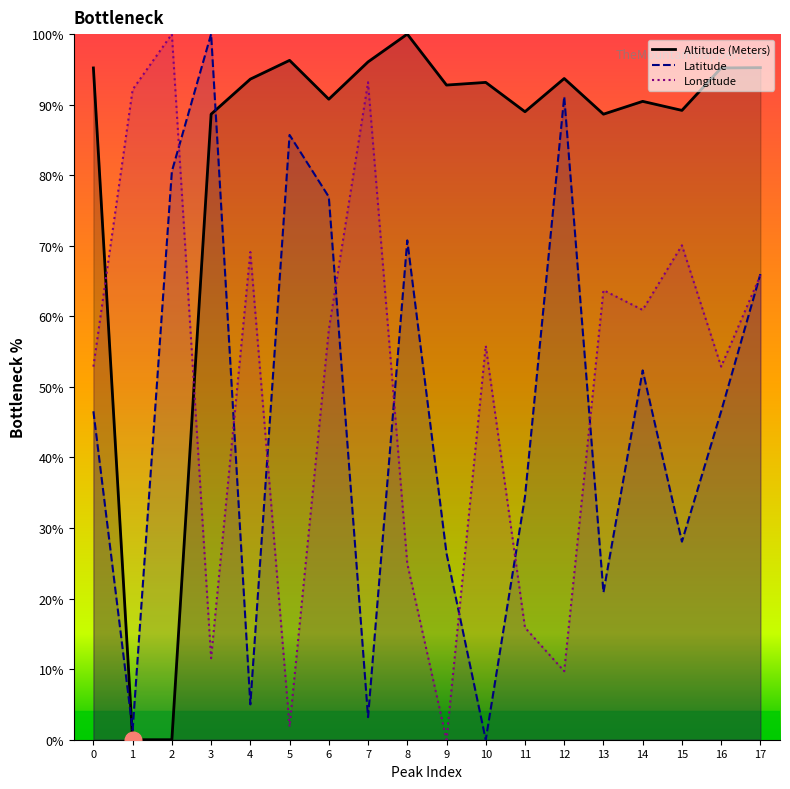

Reading right to left, transcribe all the data shown in this chart.

Altitude (Meters): 17=95.2	16=95.2	15=89.2	14=90.5	13=88.7	12=93.7	11=89.0	10=93.2	9=92.8	8=100.0	7=96.1	6=90.8	5=96.3	4=93.6	3=88.7	2=0.0	1=0.0	0=95.2
Latitude: 17=66.0	16=46.5	15=28.1	14=52.3	13=20.9	12=91.1	11=34.4	10=0.0	9=26.4	8=70.8	7=3.2	6=76.9	5=85.7	4=5.0	3=100.0	2=80.6	1=1.4	0=46.5
Longitude: 17=65.8	16=52.9	15=70.1	14=60.9	13=63.7	12=9.7	11=15.9	10=55.9	9=0.0	8=25.0	7=93.2	6=58.1	5=1.8	4=69.1	3=11.6	2=100.0	1=92.1	0=52.9